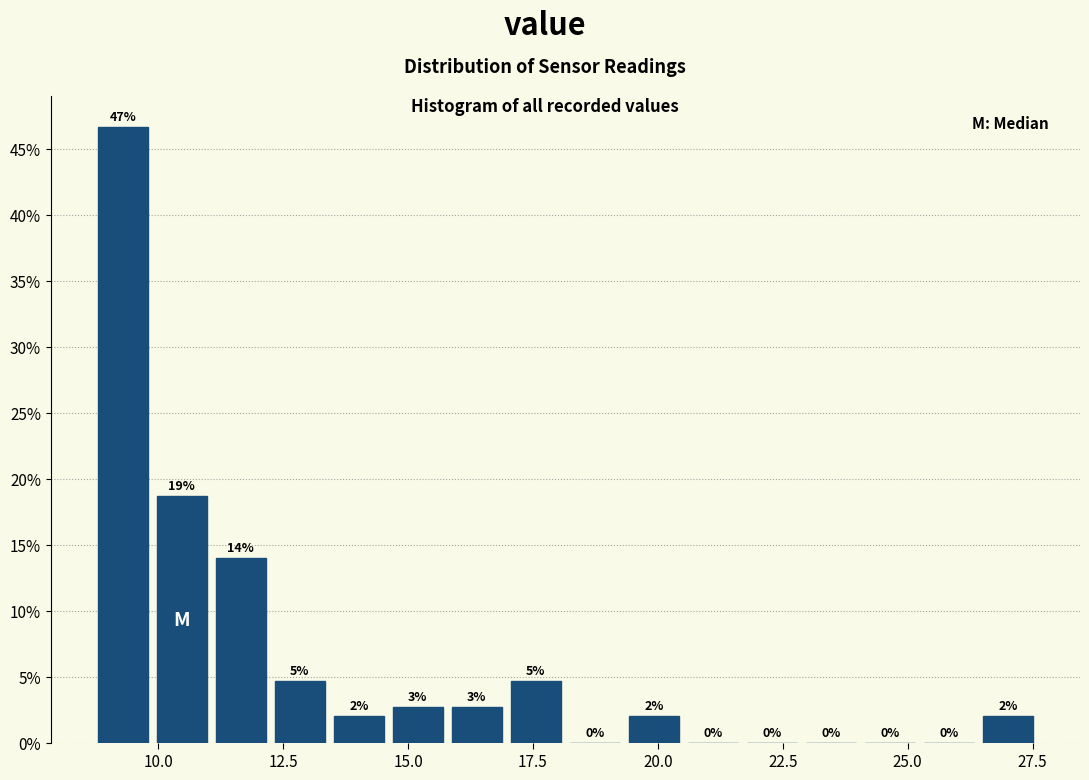

Read against the x-axis, roughly where is the centre of the tallest bar?

9.5